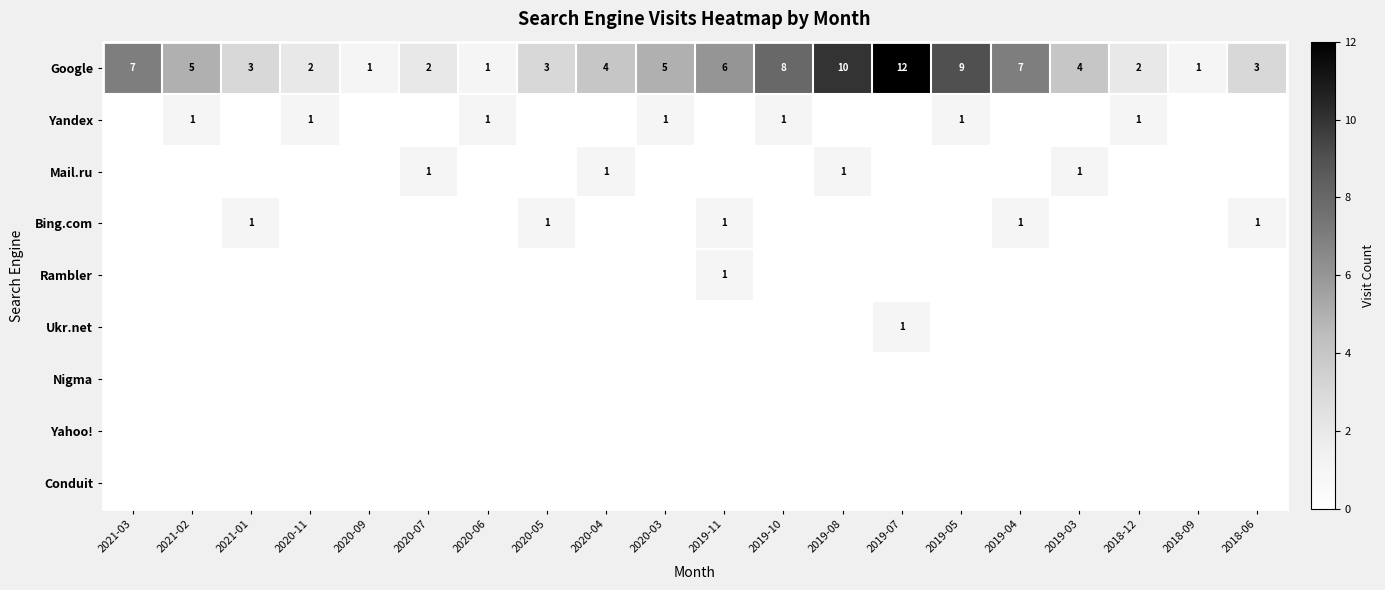

Which label corresponds to the largest value in the chart?

2019-07